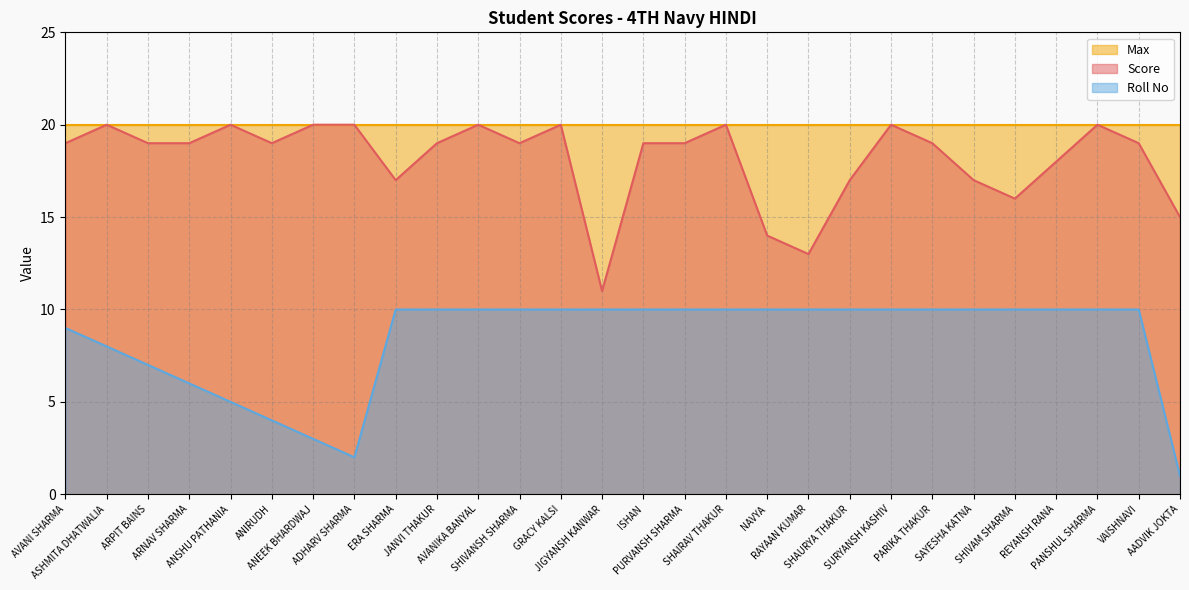

What is the total value across all series at NAVYA?

44